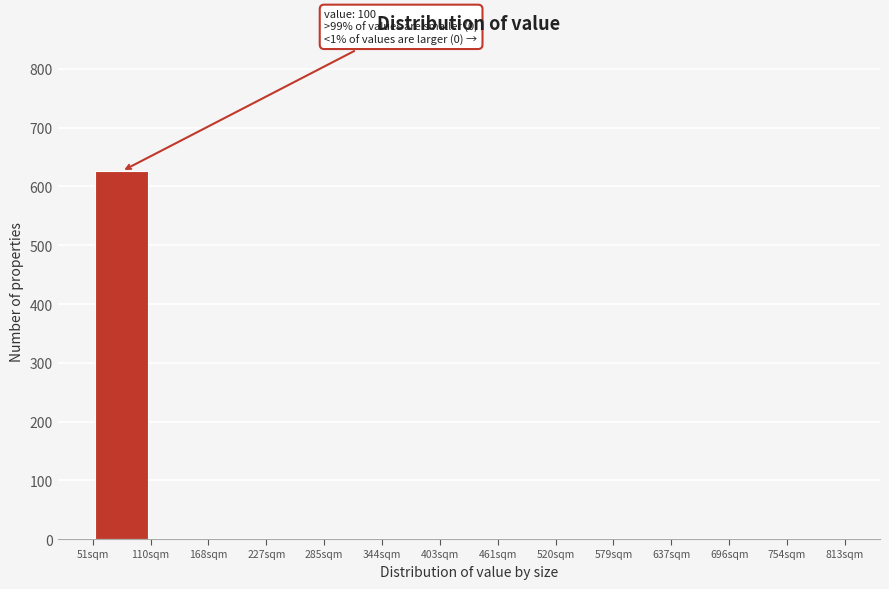

Which range on the x-axis has the tallest bar?

50 to 110